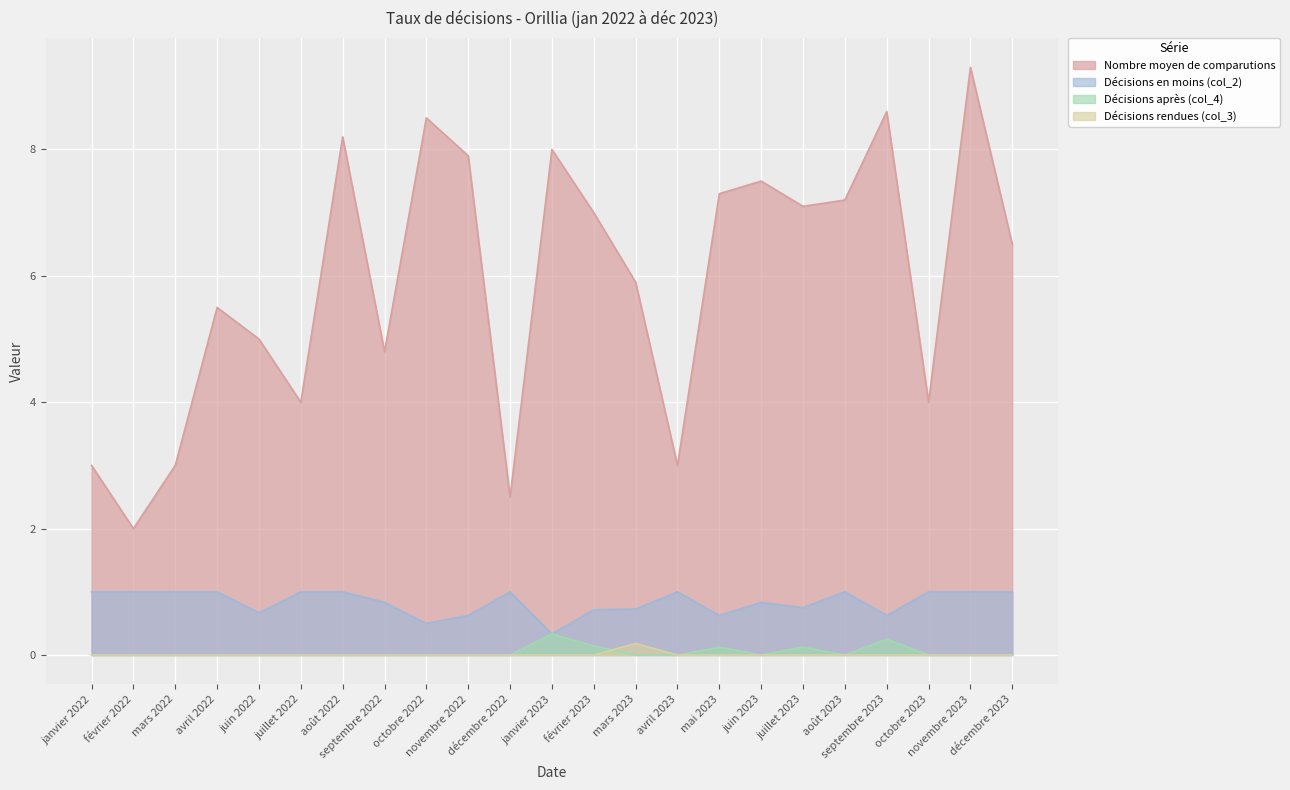

List the series in order of their peak value, highest first.

Nombre moyen de comparutions, Décisions en moins (col_2), Décisions après (col_4), Décisions rendues (col_3)